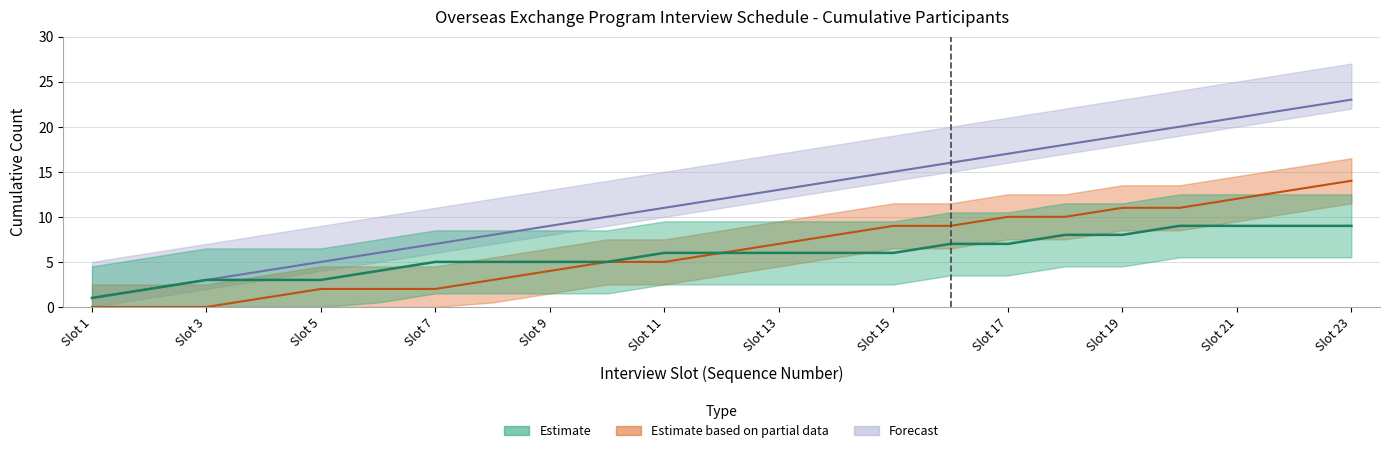

At which label is Total cumulative closest to 12?

12